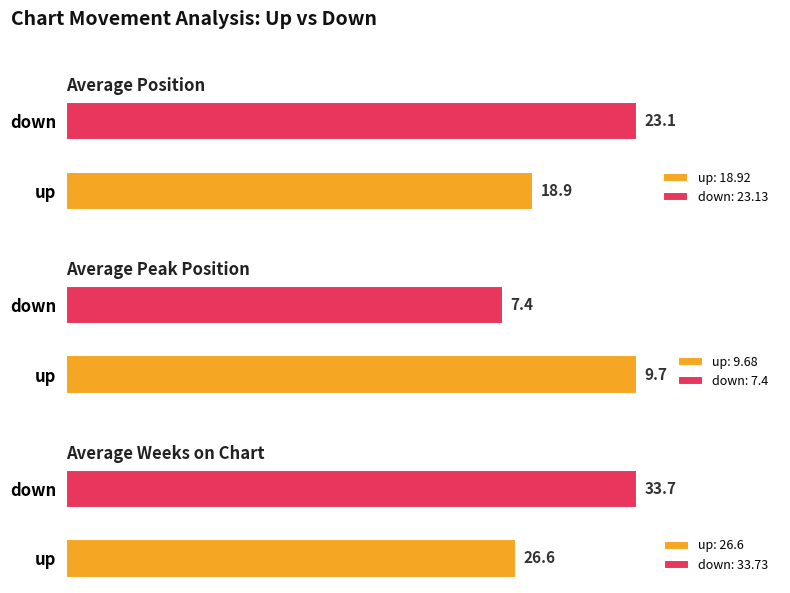

Where is Average Peak Position nearest to the value 12?

up